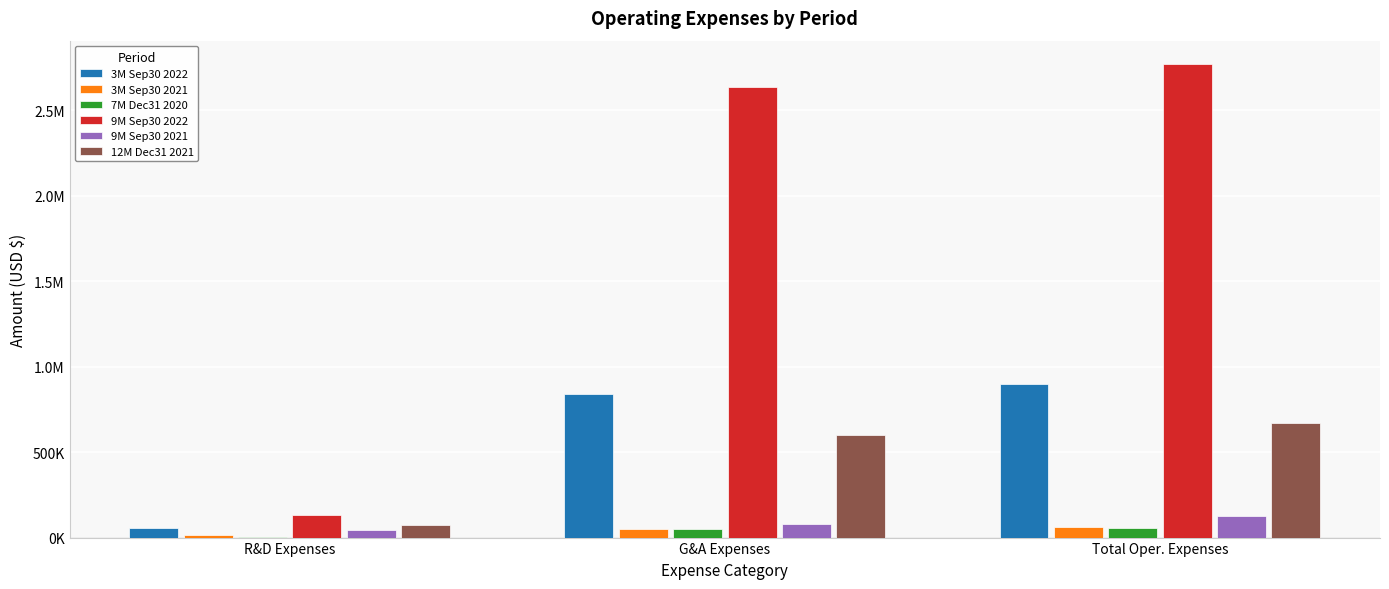

The 7M Dec31 2020 series shows 48500 at G&A Expenses. True or false?

True